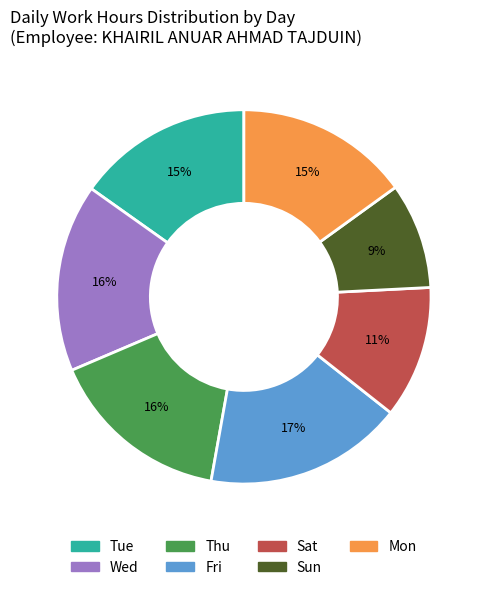

Does Thu represent more than half of the total?

No